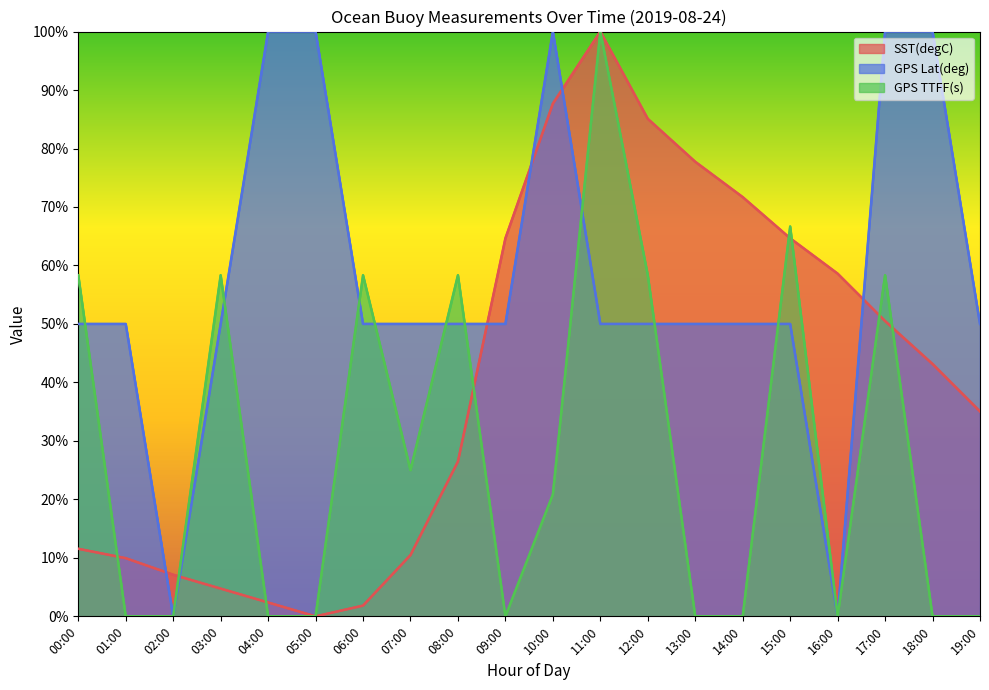

At which category does GPS Lat(deg) reach its first local valley?

02:00